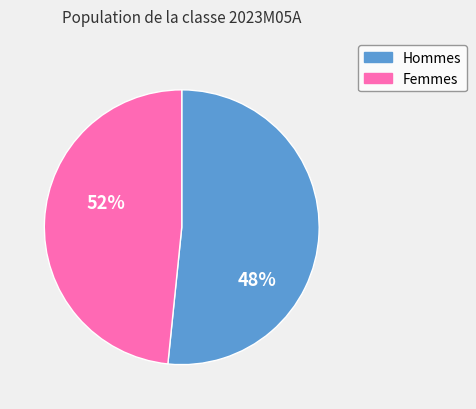

The F slice represents 40% of the pie. True or false?

False